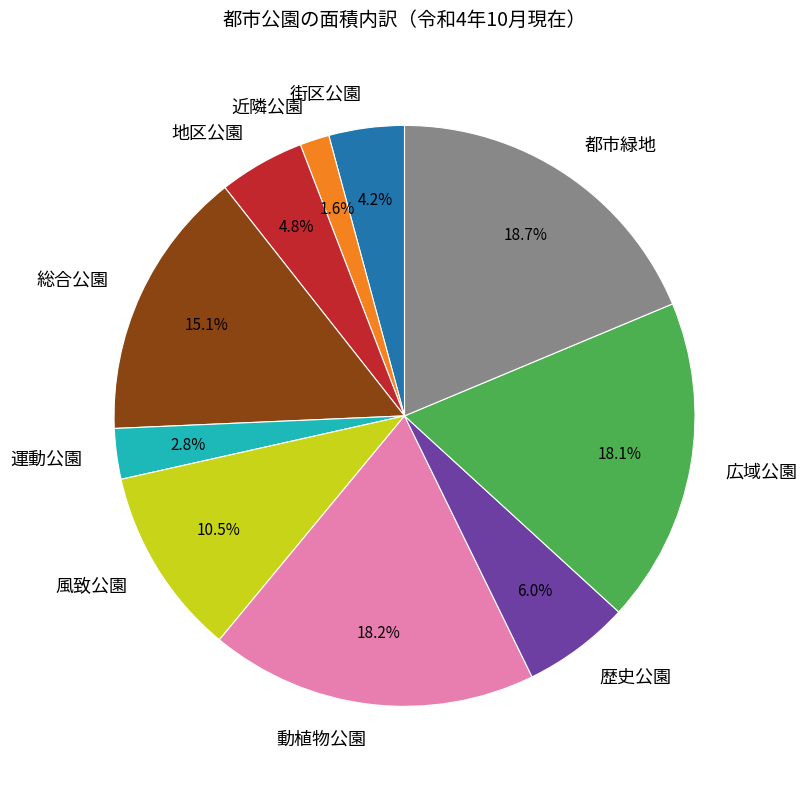

What percentage is the 総合公園 slice, to the nearest percent?

15%